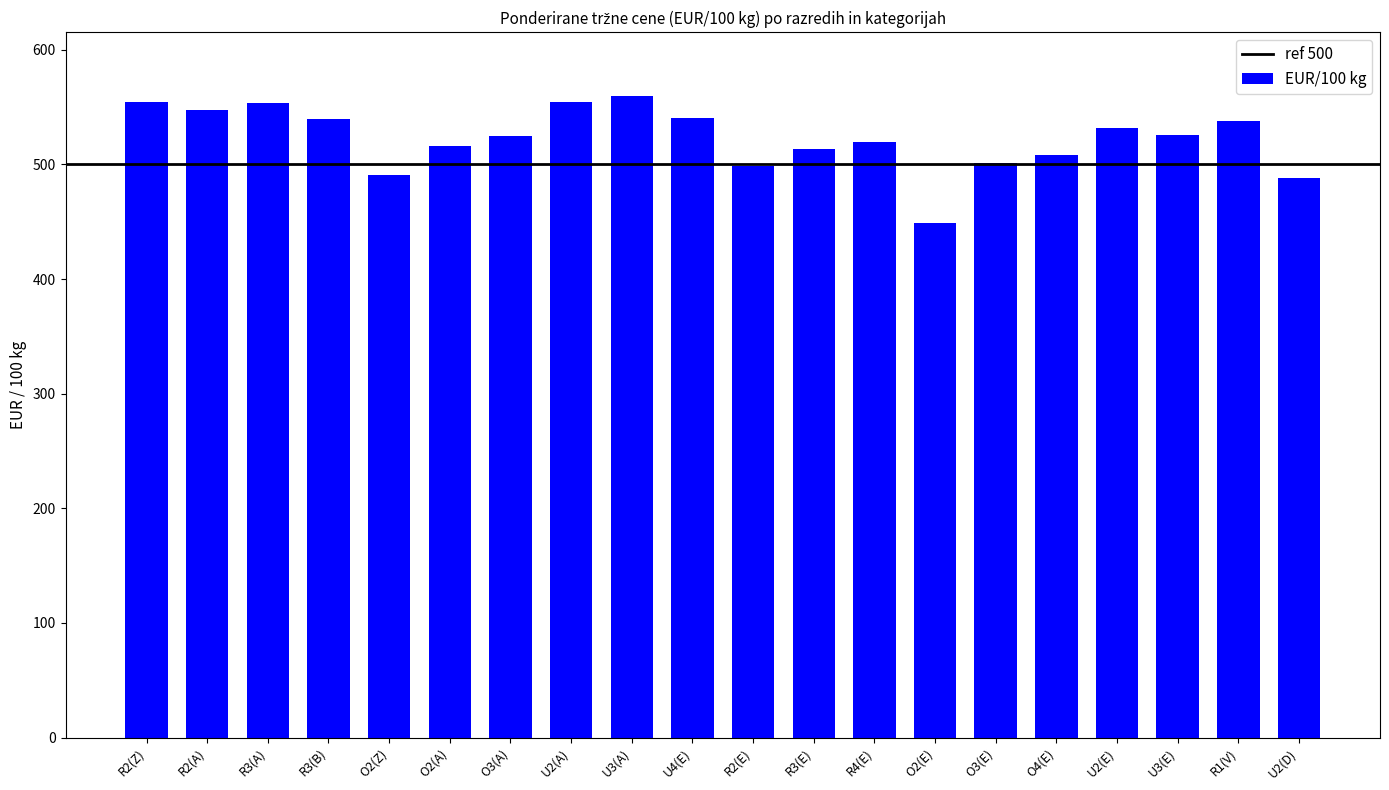

How many bars are there in total?

20